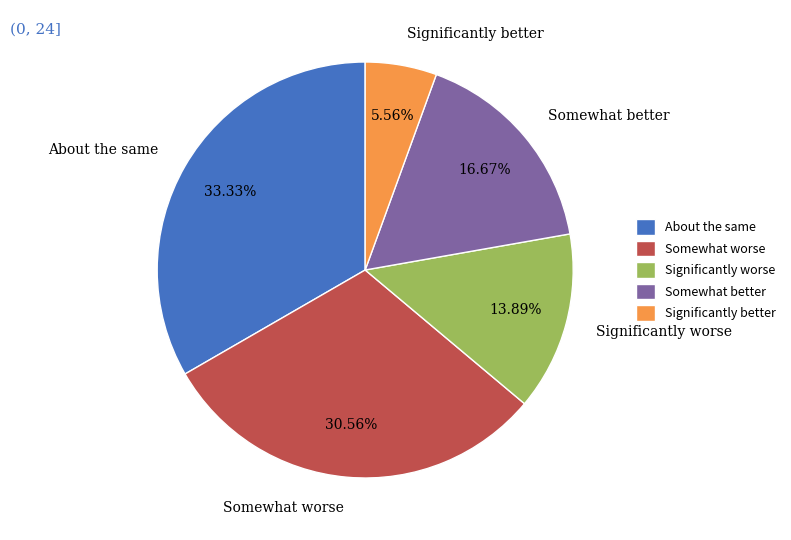

Between Significantly better and About the same, which is larger?

About the same